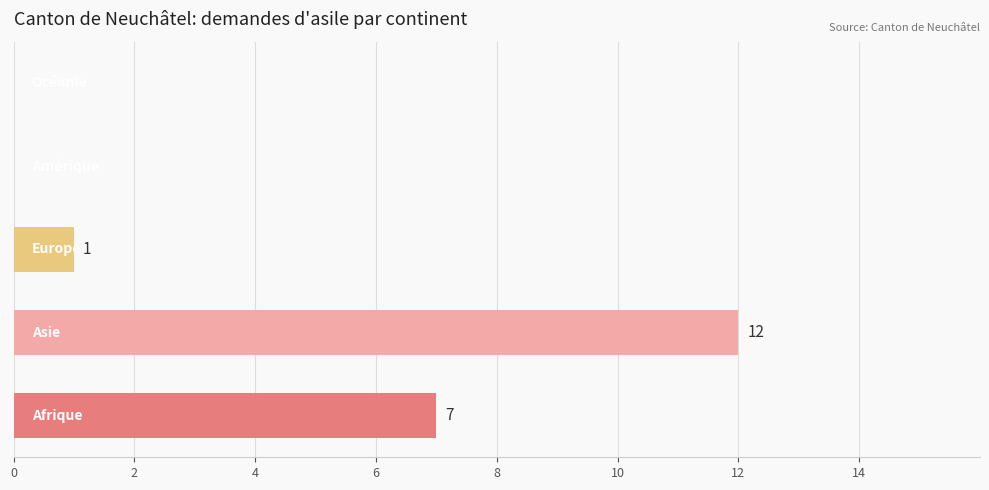

What is the maximum value shown in the chart?

12